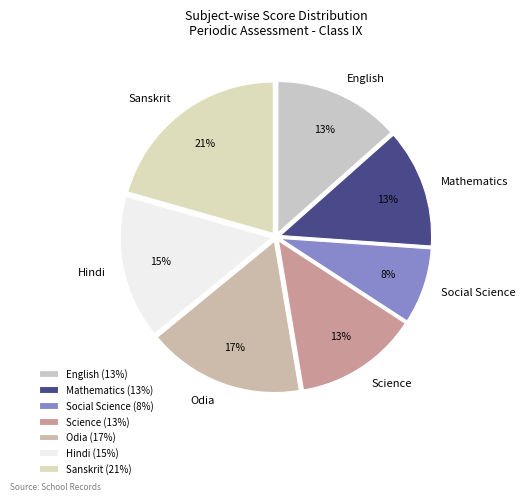

Between Sanskrit and Odia, which is larger?

Sanskrit